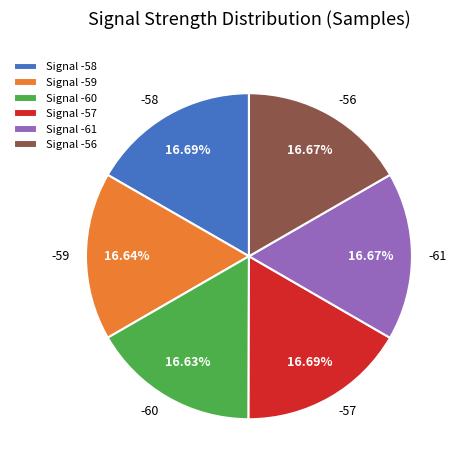

Does any single category account for the majority?

No